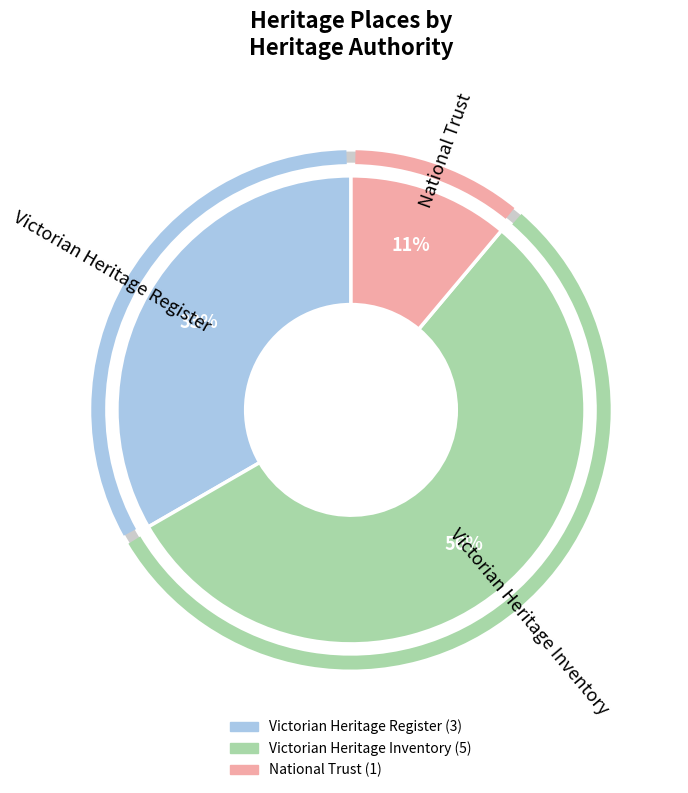

How many slices are in this pie chart?

3